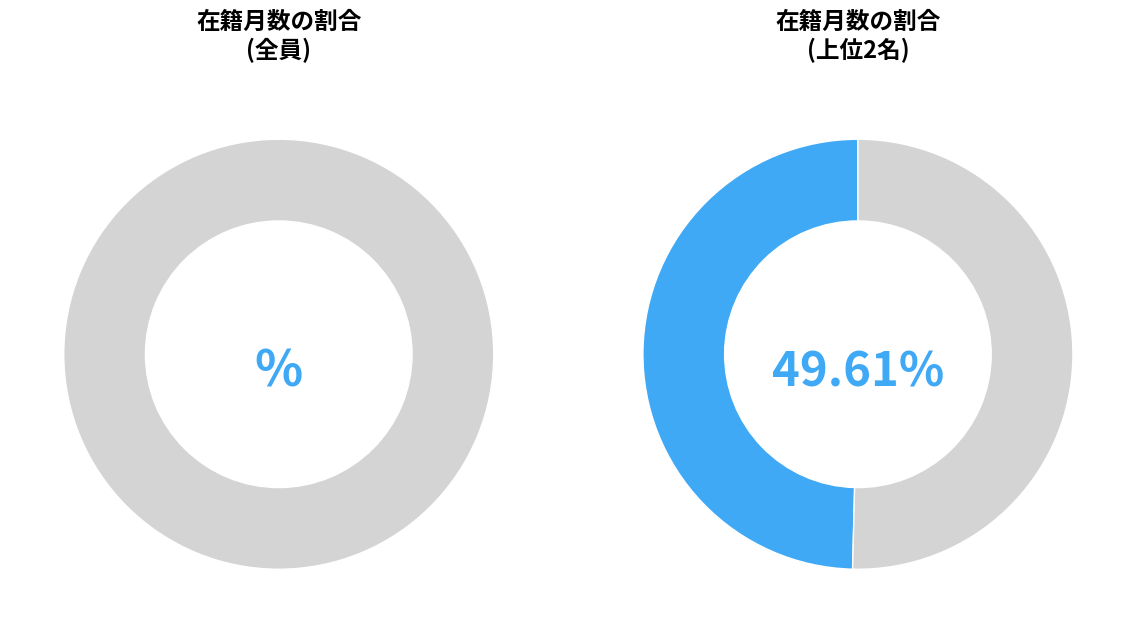

Does any single category account for the majority?

No